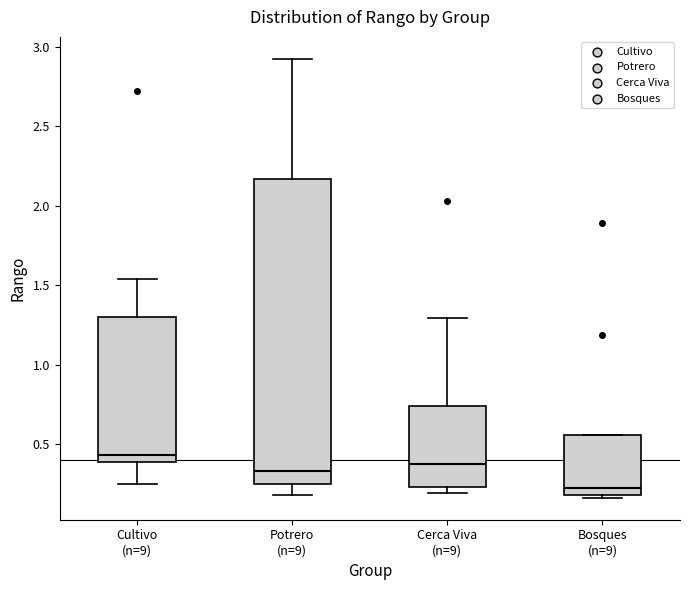

Which box has the lowest median line?

Bosques (n=9)